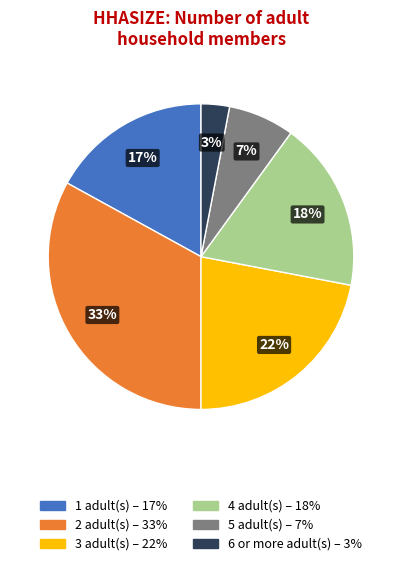

To the nearest percent, what is the average slice percentage?

17%